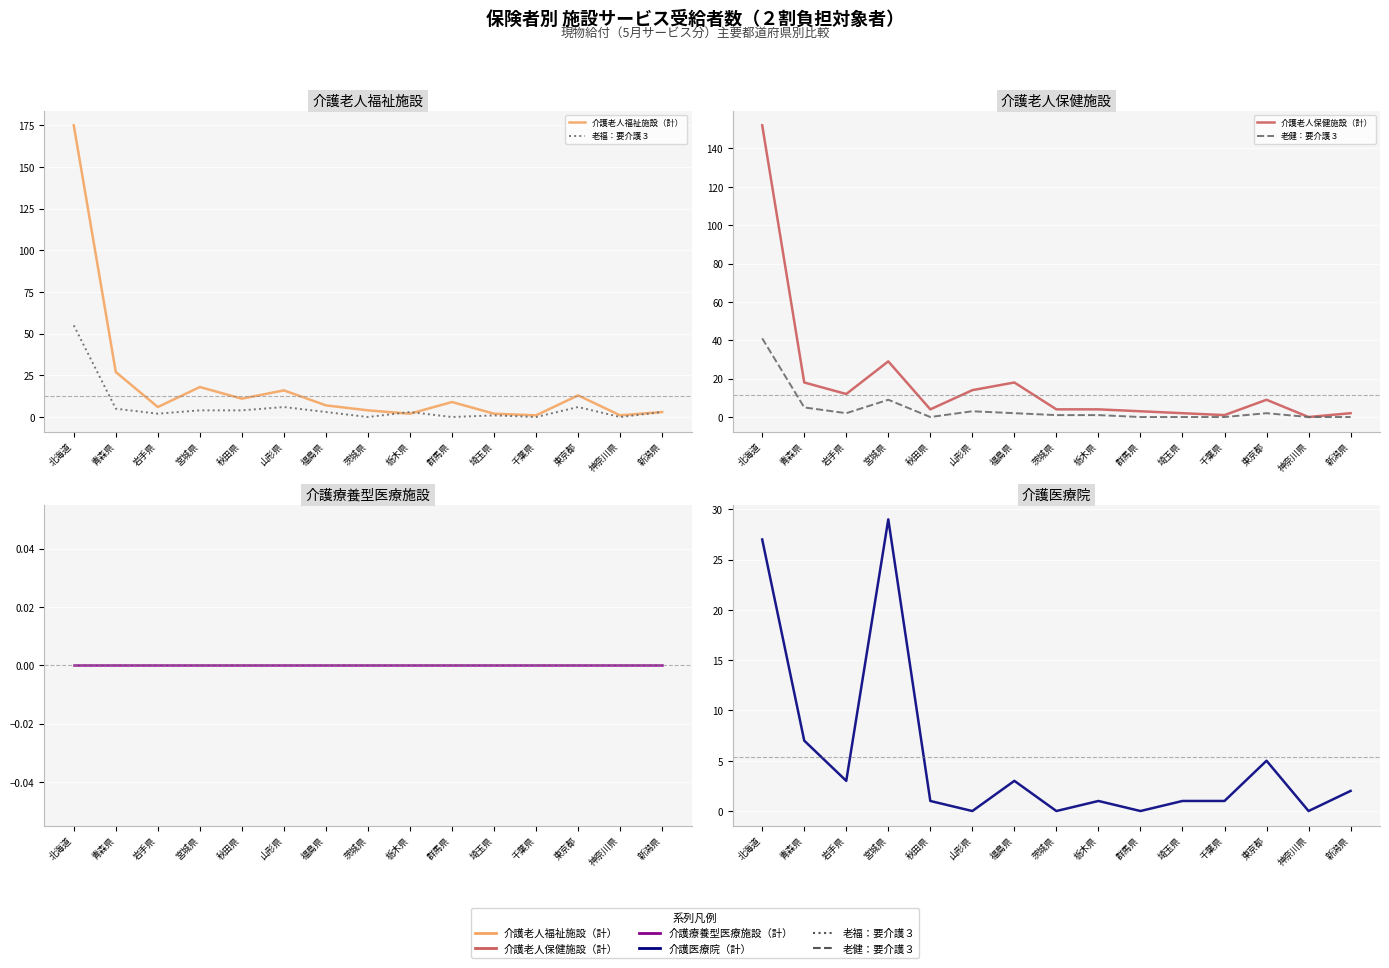

Reading right to left, extract all data points from this chart.

介護老人福祉施設（計）: 新潟県=3	神奈川県=1	東京都=13	千葉県=1	埼玉県=2	群馬県=9	栃木県=2	茨城県=4	福島県=7	山形県=16	秋田県=11	宮城県=18	岩手県=6	青森県=27	北海道=175
老福：要介護３: 新潟県=3	神奈川県=0	東京都=6	千葉県=0	埼玉県=1	群馬県=0	栃木県=3	茨城県=0	福島県=3	山形県=6	秋田県=4	宮城県=4	岩手県=2	青森県=5	北海道=55
介護老人保健施設（計）: 新潟県=2	神奈川県=0	東京都=9	千葉県=1	埼玉県=2	群馬県=3	栃木県=4	茨城県=4	福島県=18	山形県=14	秋田県=4	宮城県=29	岩手県=12	青森県=18	北海道=152
老健：要介護３: 新潟県=0	神奈川県=0	東京都=2	千葉県=0	埼玉県=0	群馬県=0	栃木県=1	茨城県=1	福島県=2	山形県=3	秋田県=0	宮城県=9	岩手県=2	青森県=5	北海道=41
介護療養型医療施設（計）: 新潟県=0	神奈川県=0	東京都=0	千葉県=0	埼玉県=0	群馬県=0	栃木県=0	茨城県=0	福島県=0	山形県=0	秋田県=0	宮城県=0	岩手県=0	青森県=0	北海道=0
介護医療院（計）: 新潟県=2	神奈川県=0	東京都=5	千葉県=1	埼玉県=1	群馬県=0	栃木県=1	茨城県=0	福島県=3	山形県=0	秋田県=1	宮城県=29	岩手県=3	青森県=7	北海道=27